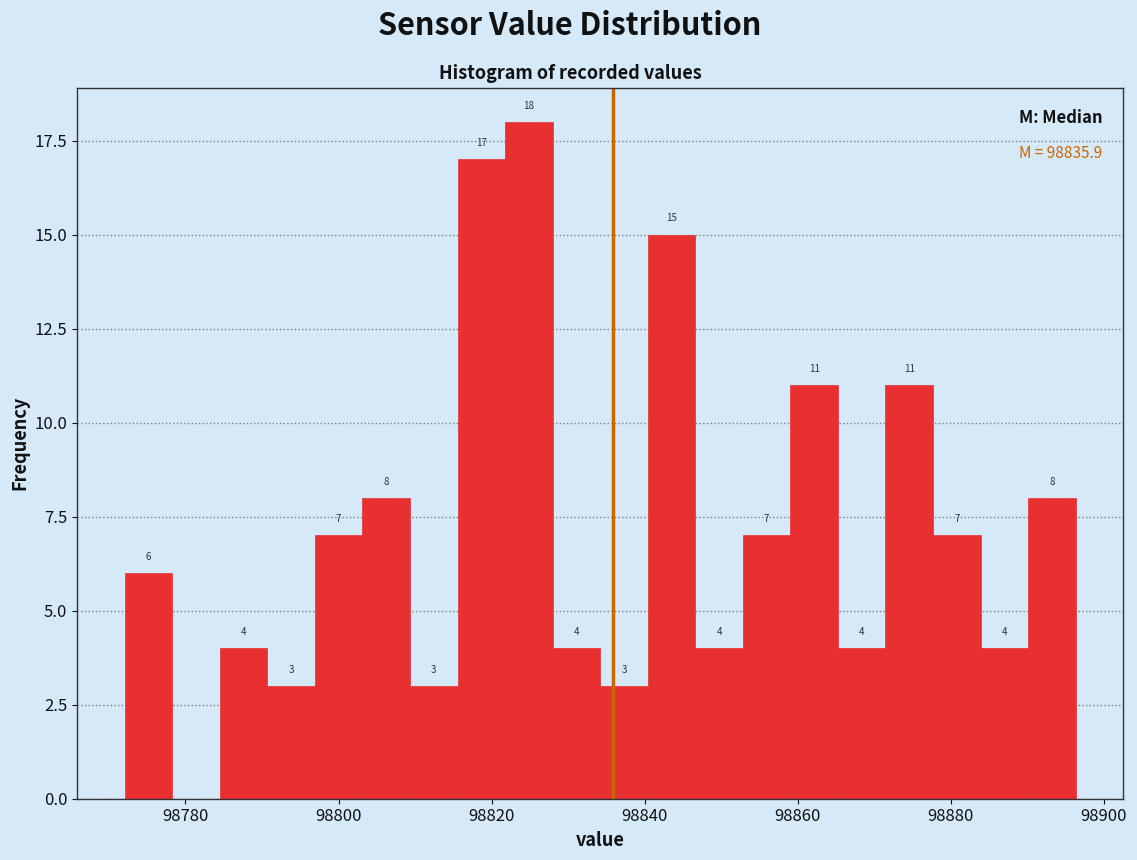

Around what value on the x-axis is the tallest bar? Give the approximate position of its centre, as read against the axis.

98824